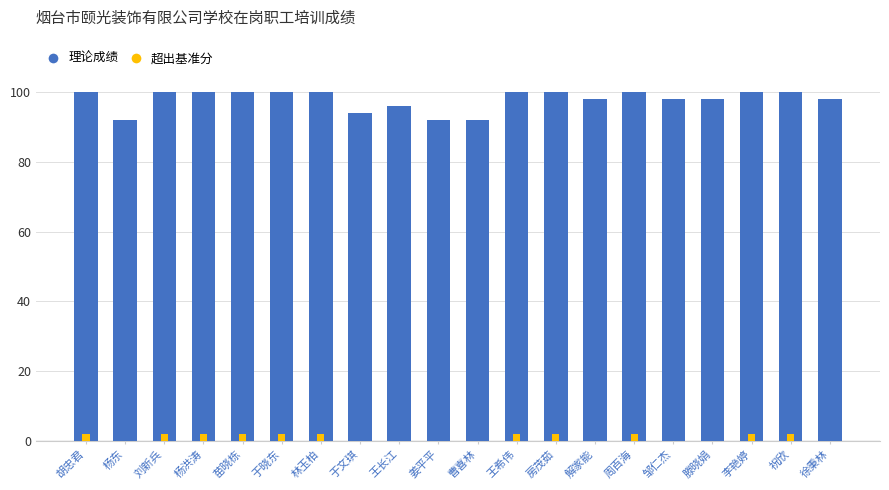

Count the number of categories in the chart.

20